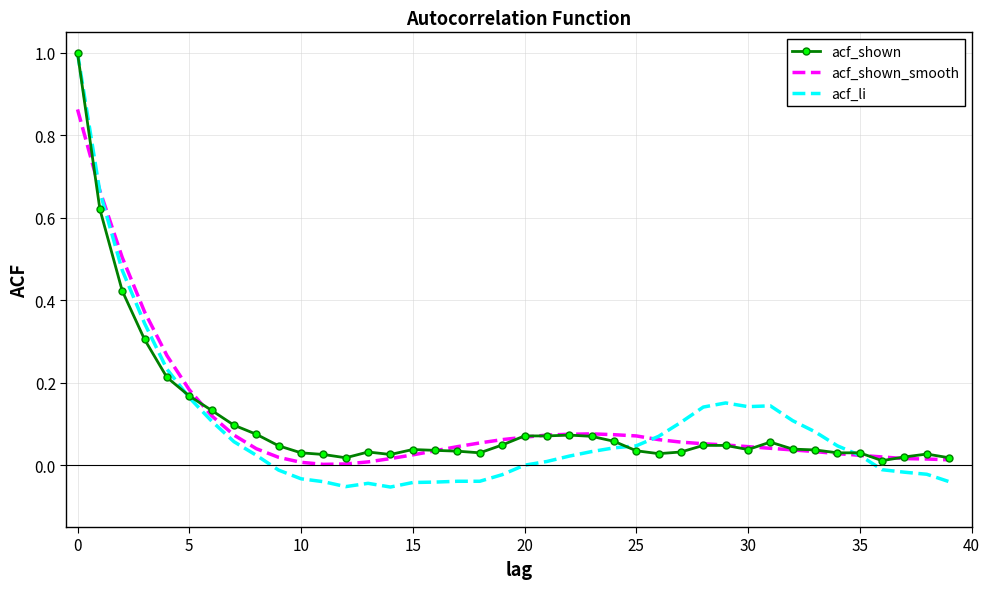

Which series has the largest range (max minus min)?

acf_li